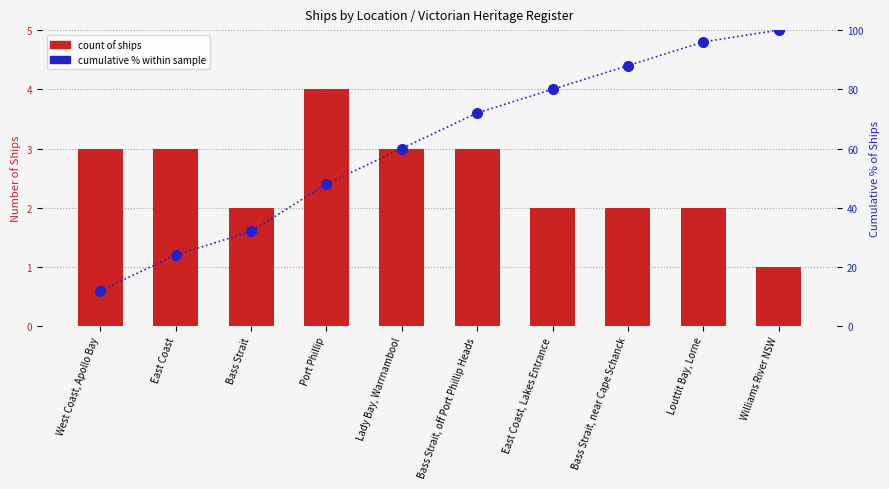

What is the sum of all Count of ships values?

25